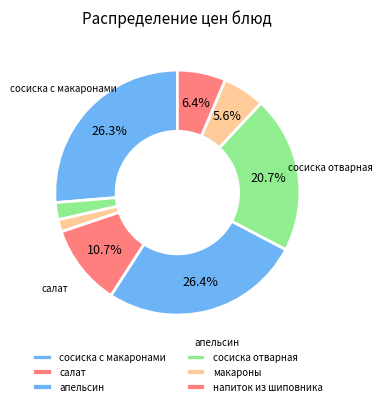

Count the number of slices in the pie.

8